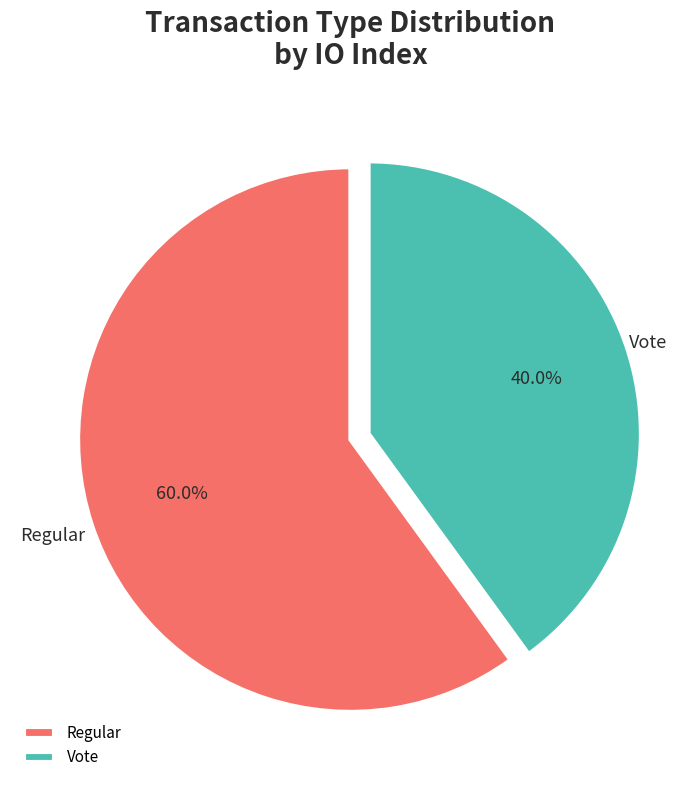

To the nearest percent, what is the difference between the Vote and Regular slice percentages?

20%